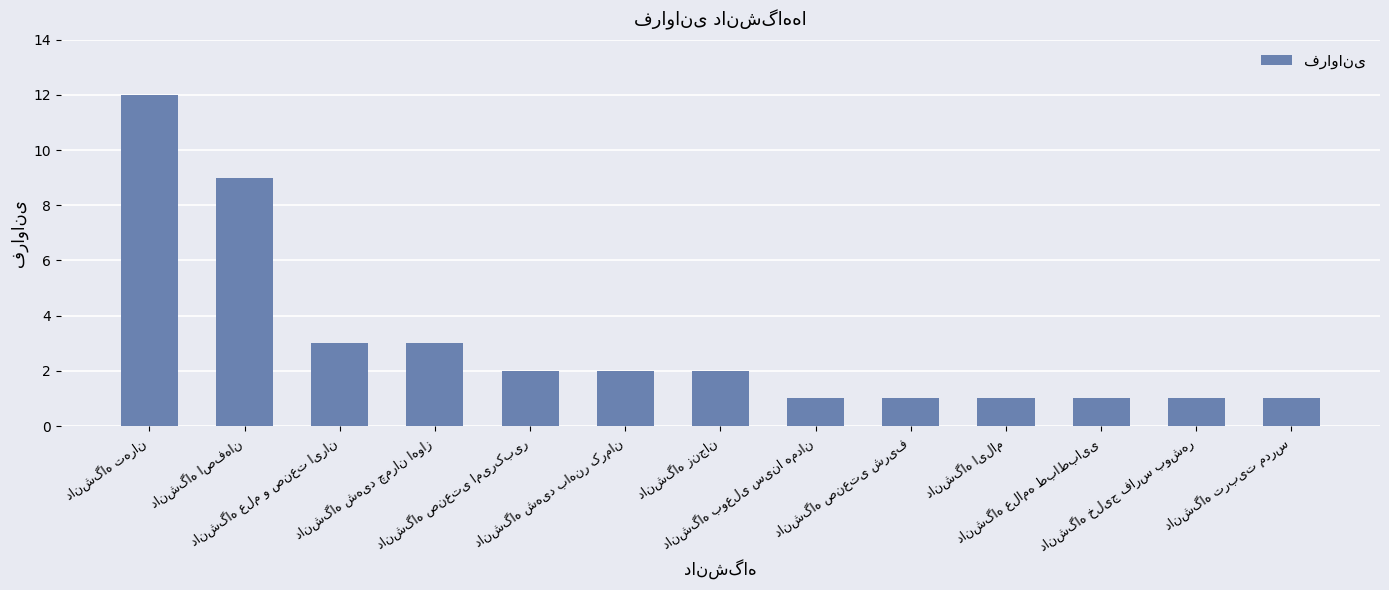

What is the difference between the second highest and minimum values?

8